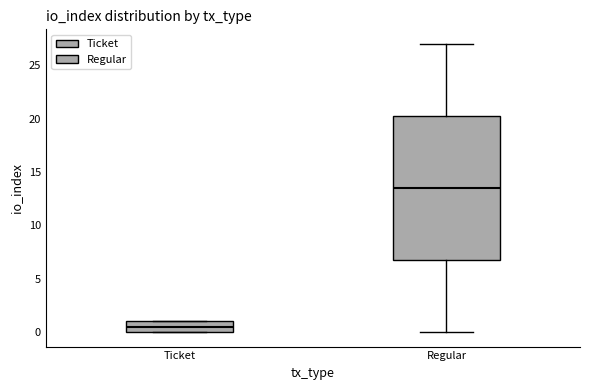

Reading left to right, transcribe this box plot: for each box, give where its median line is, the range the box spans, and where its two whiskers end, as read against the y-axis. The values are not printed on the chart, so give them approximately, as read against the axis.

Ticket: median 0.5, box 0.0 to 1.0, whiskers 0.0 to 1.0
Regular: median 13.5, box 7.0 to 20.5, whiskers 0.0 to 27.0